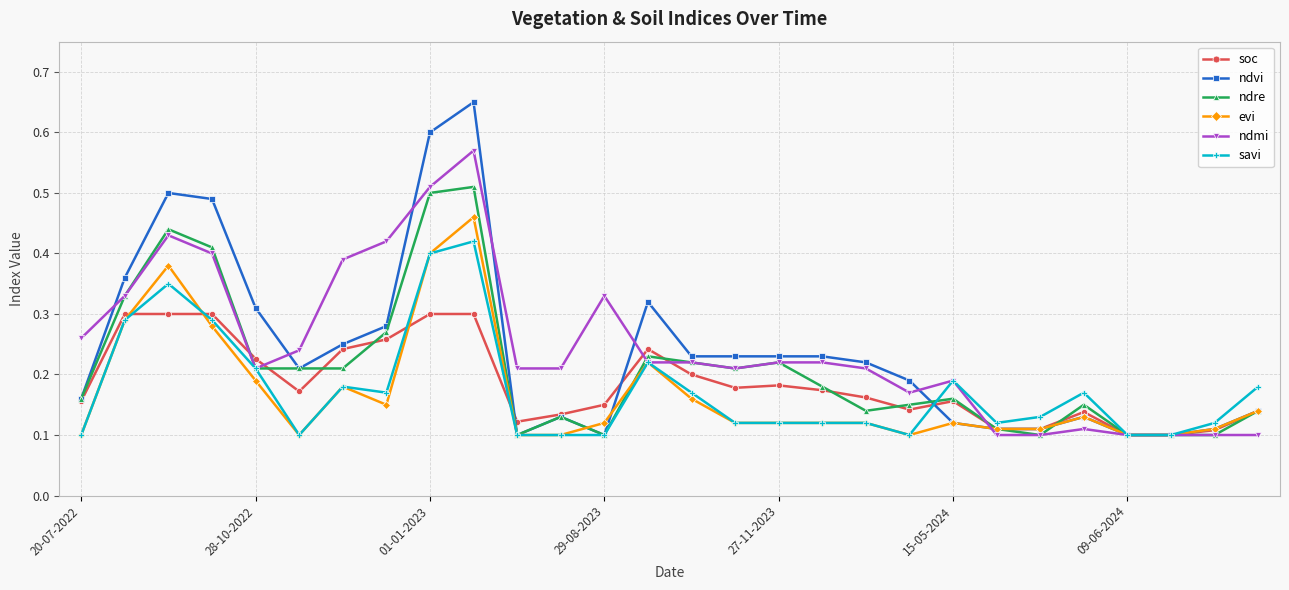

Which series has the largest range (max minus min)?

ndvi